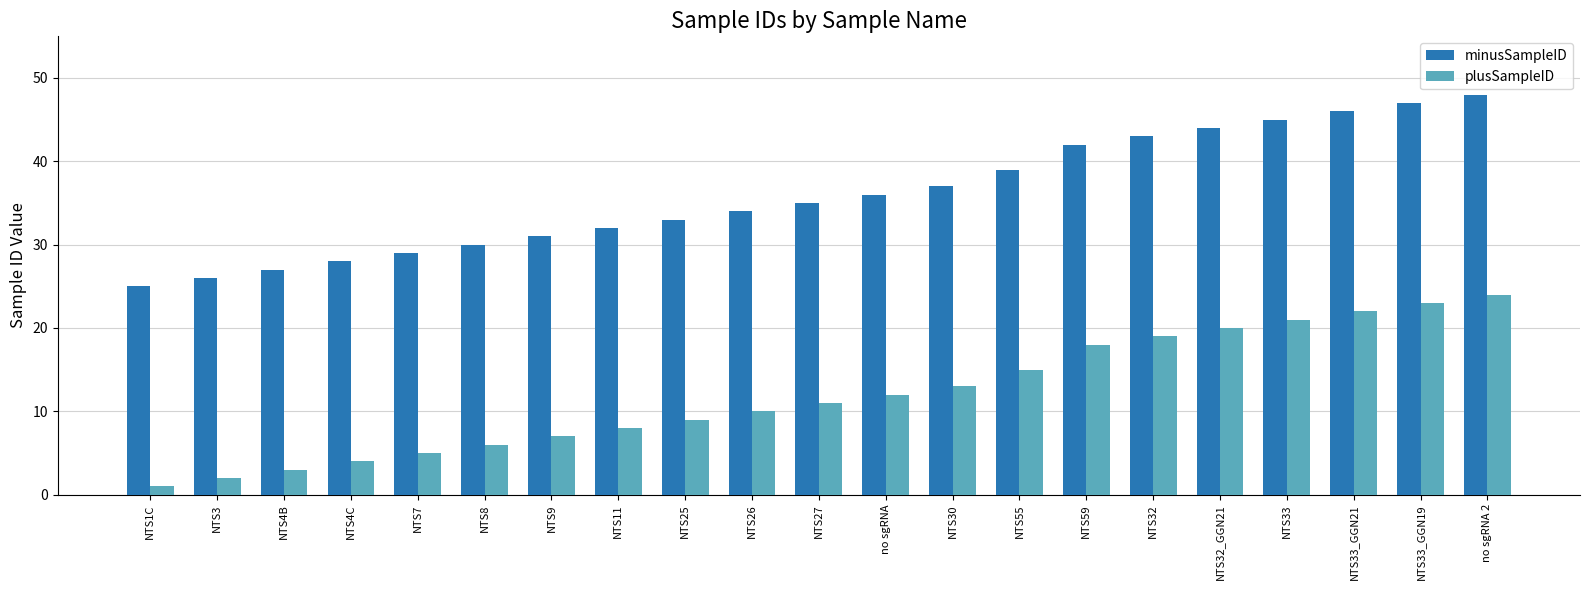

How many data points does each series have?

21